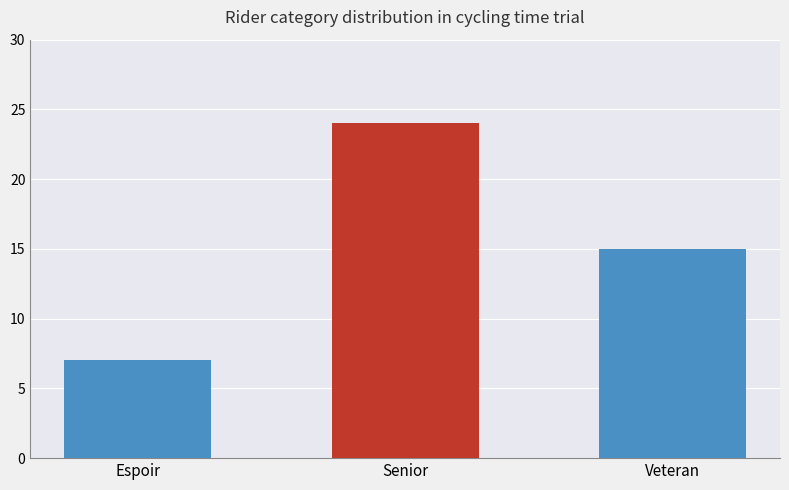

Is it true that the value at Veteran is 22?

False